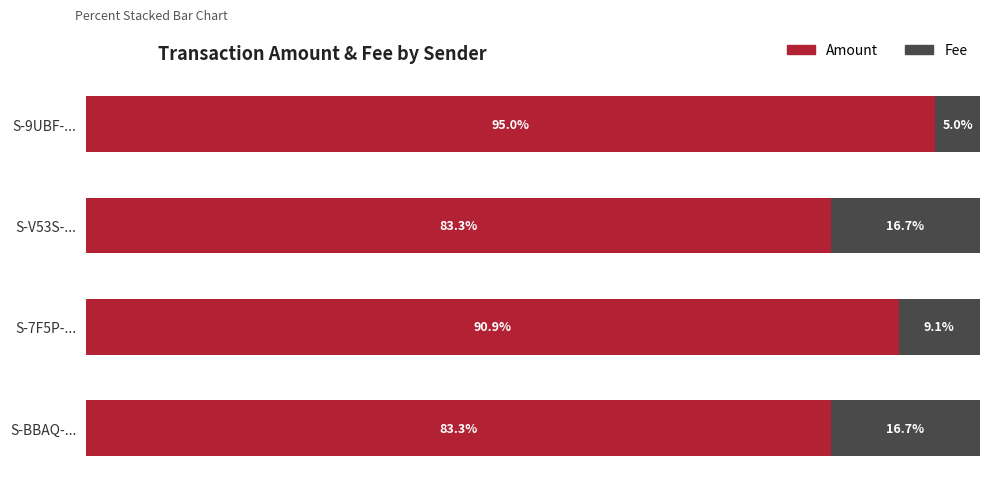

At which label is Amount closest to 89?

S-7F5P-...